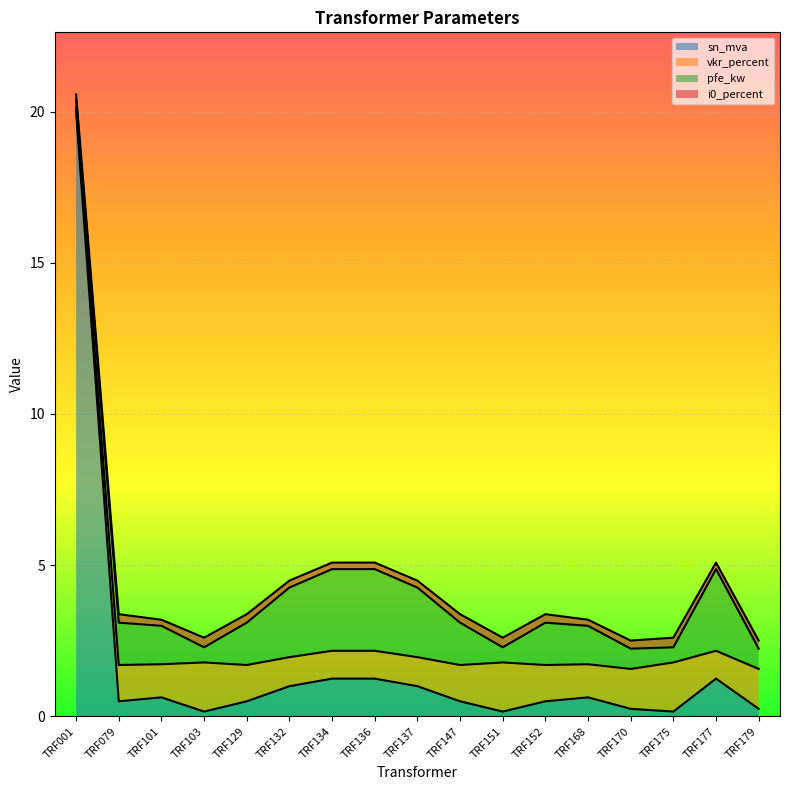

Which series ends up on top after the final intersection of vkr_percent and i0_percent?

vkr_percent